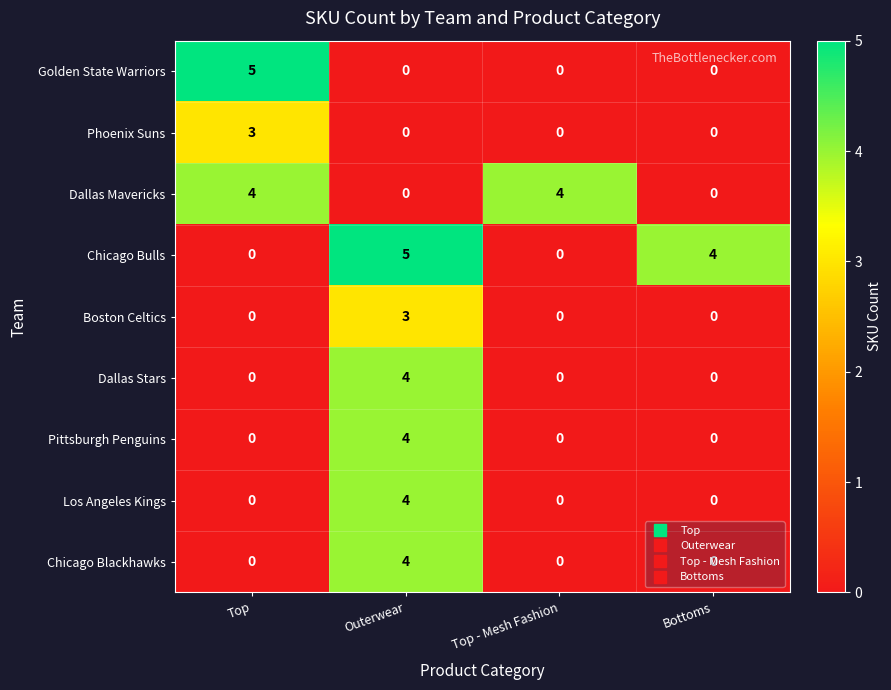

At which category is the sum across all series the highest?

Outerwear